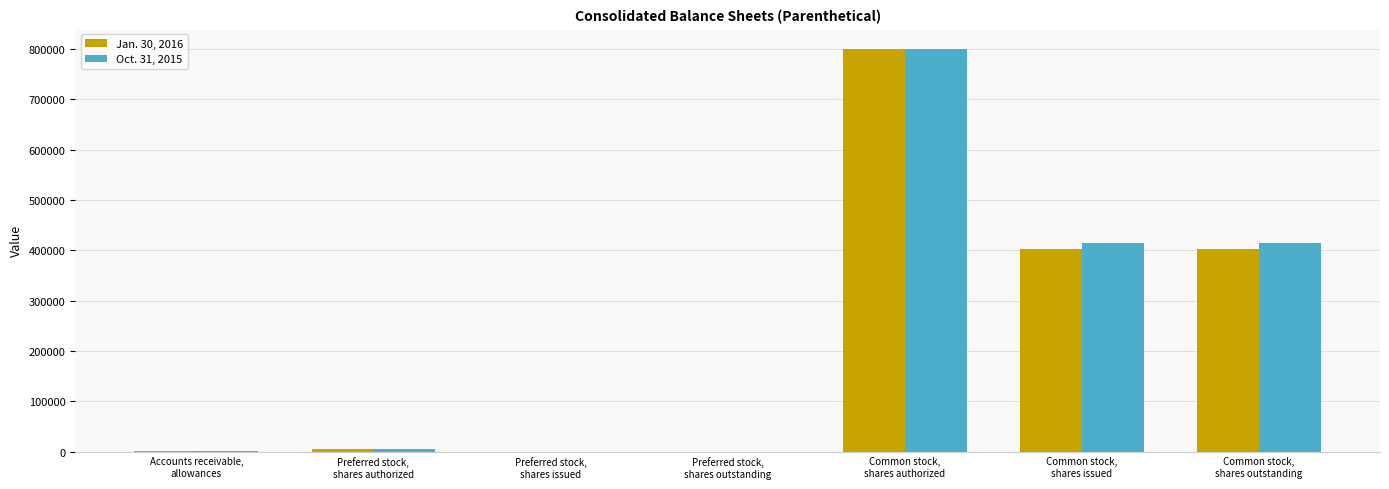

What are all the series names shown in the legend?

Jan. 30, 2016, Oct. 31, 2015